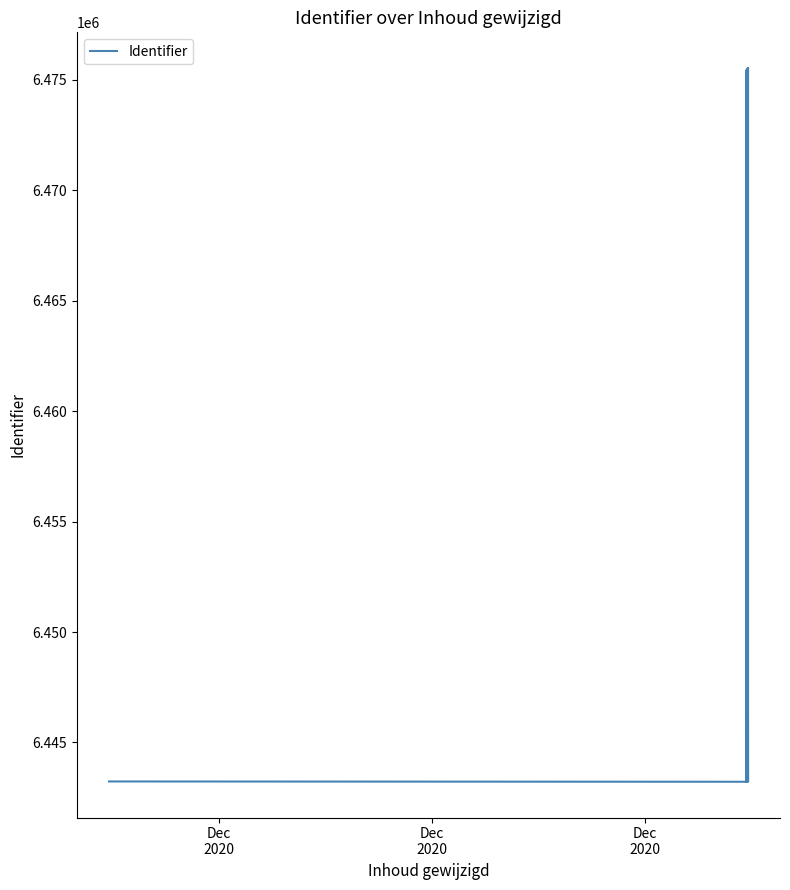

Reading left to right, transcribe all the data shown in this chart.

6443235	6443221	6443222	6475439	6475440	6443227	6443229	6443219	6475436	6443218	6475506	6443225	6475529